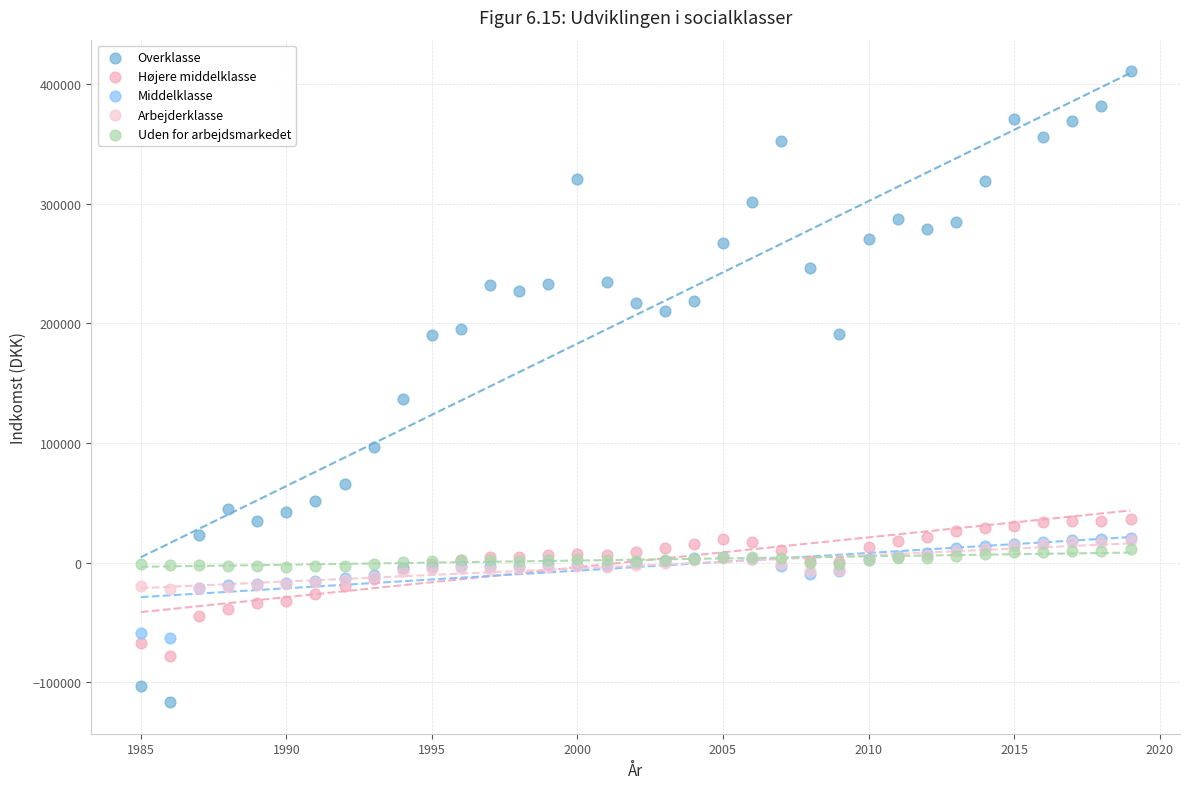

Which series has the largest Y range (max minus min)?

Overklasse